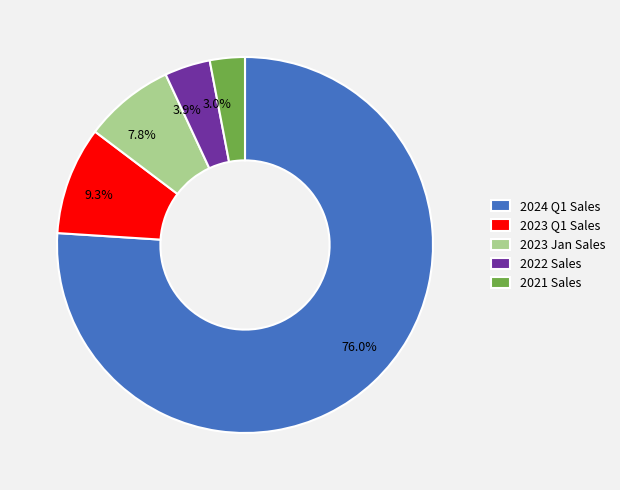

Approximately how many times larger is the value at 3.9% compared to 7.8%?

0.5